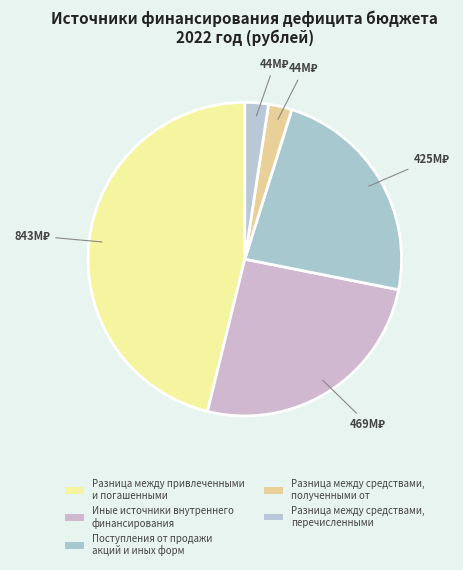

Count the number of slices in the pie.

5